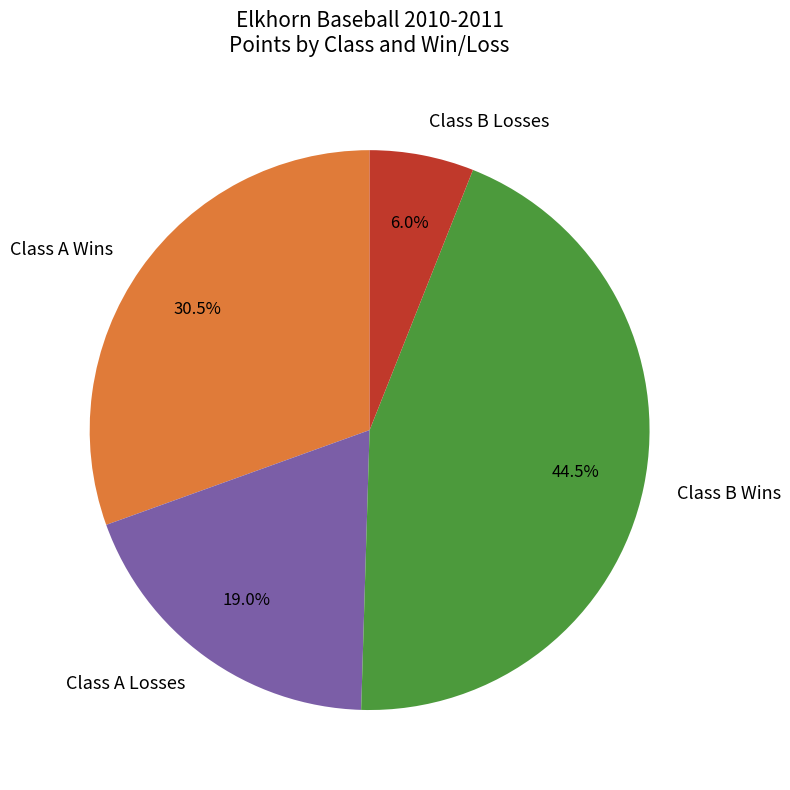

What percentage is NOT represented by Class A Losses?

81.0%